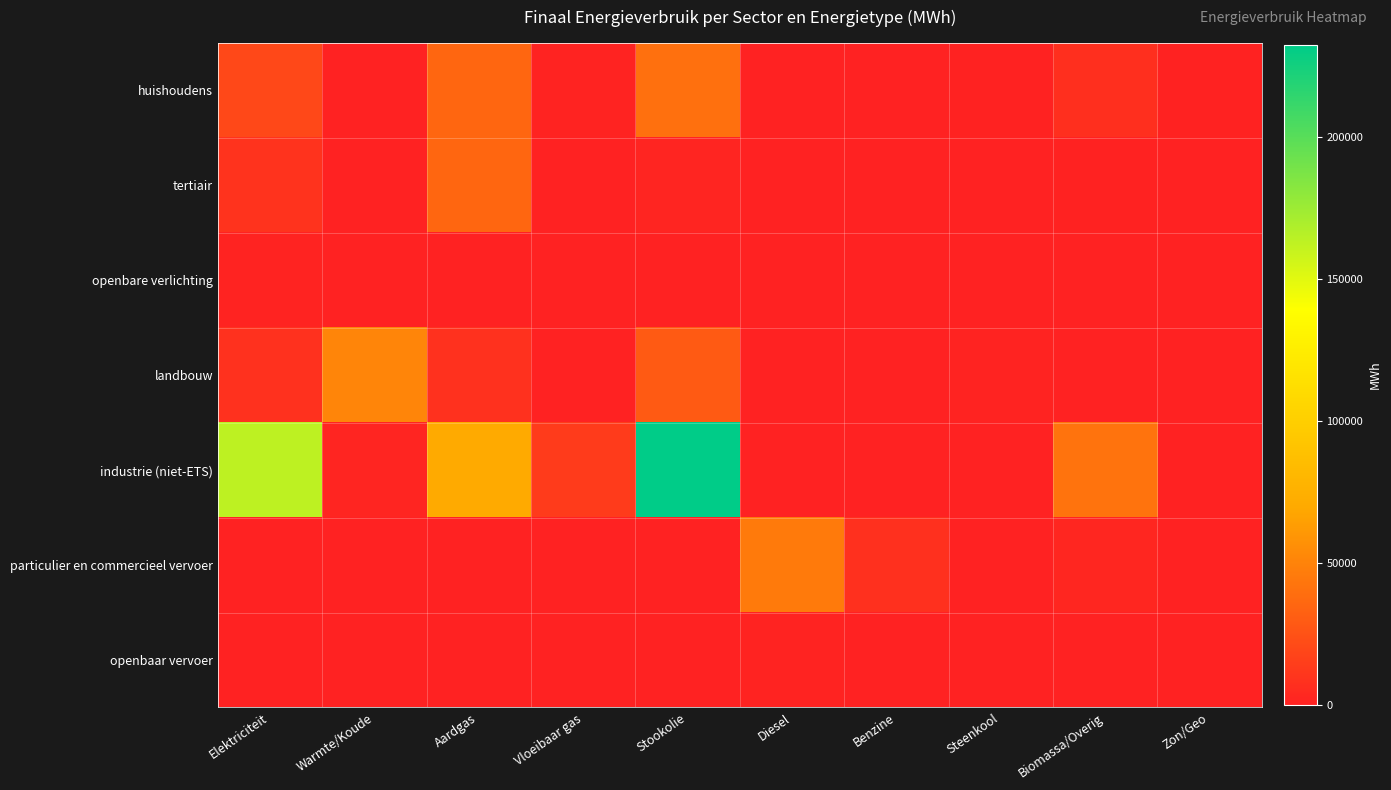

Which category has the lowest value across all series?

Warmte/Koude